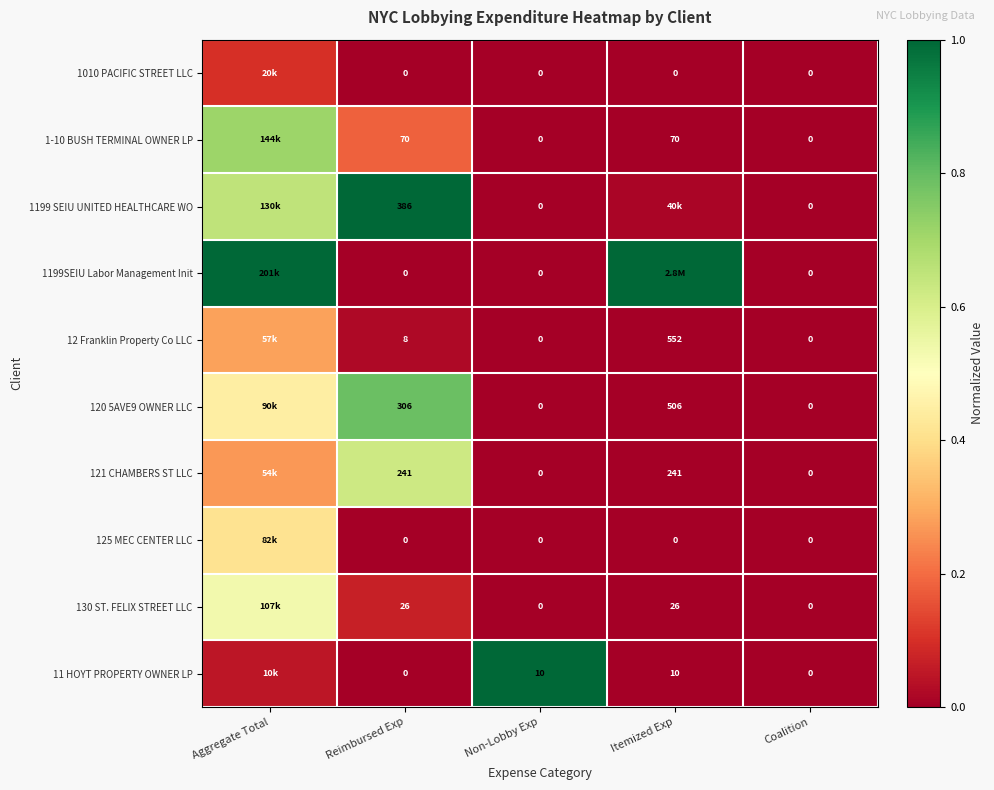

Which series has the largest total across all categories?

1199SEIU Labor Management Init